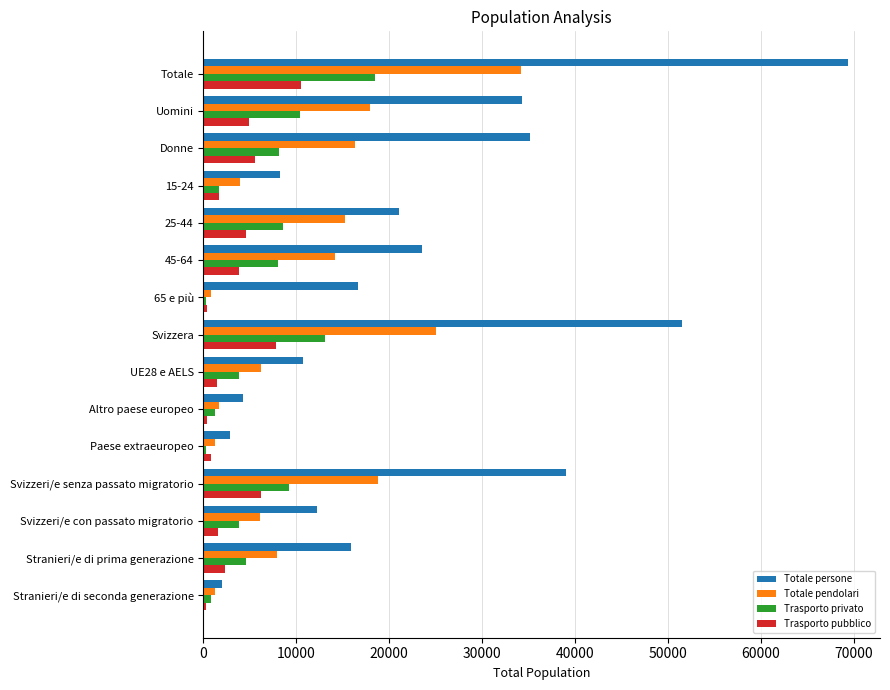

How many series are shown in this chart?

4